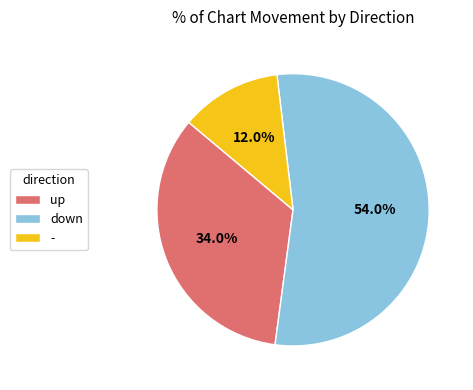

To the nearest percent, what percentage of the pie is -?

12%